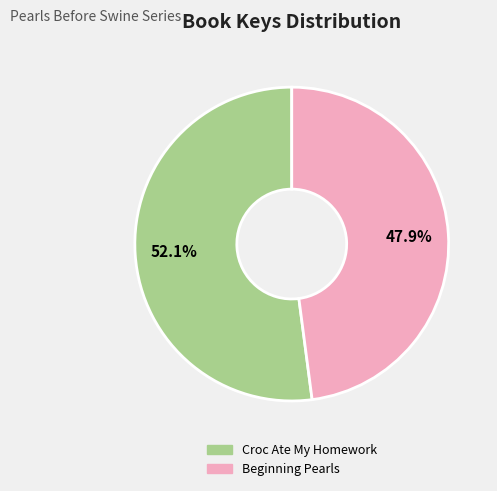

To the nearest percent, what is the difference between the Croc Ate My Homework and Beginning Pearls slice percentages?

4%